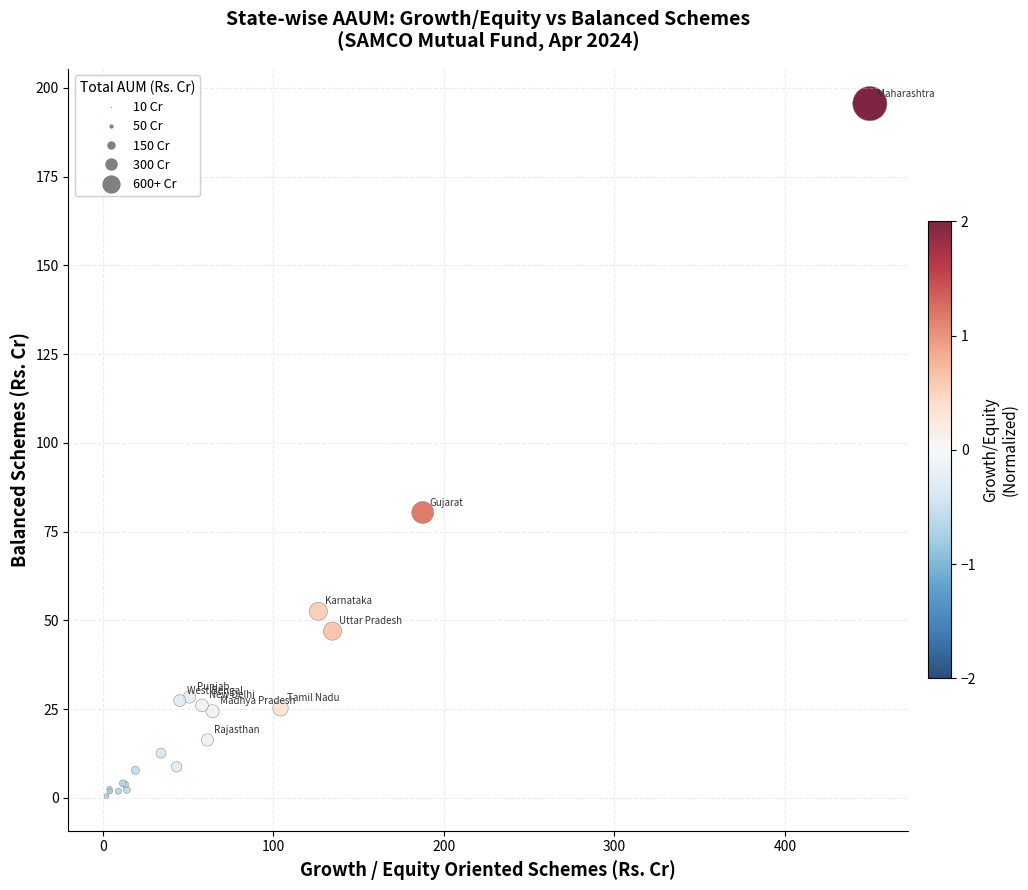

What Y value in the scatter plot is closest to 98?

80.4